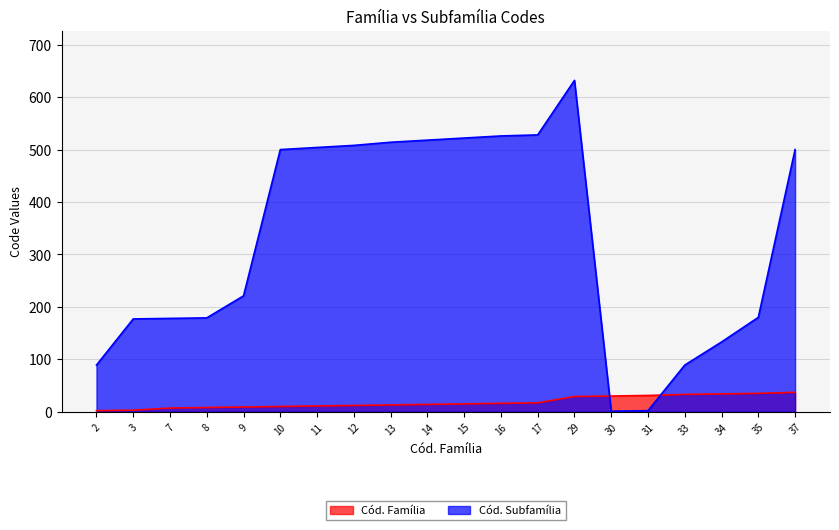

True or false: Cód. Subfamília has a value of 711 at 16.

False